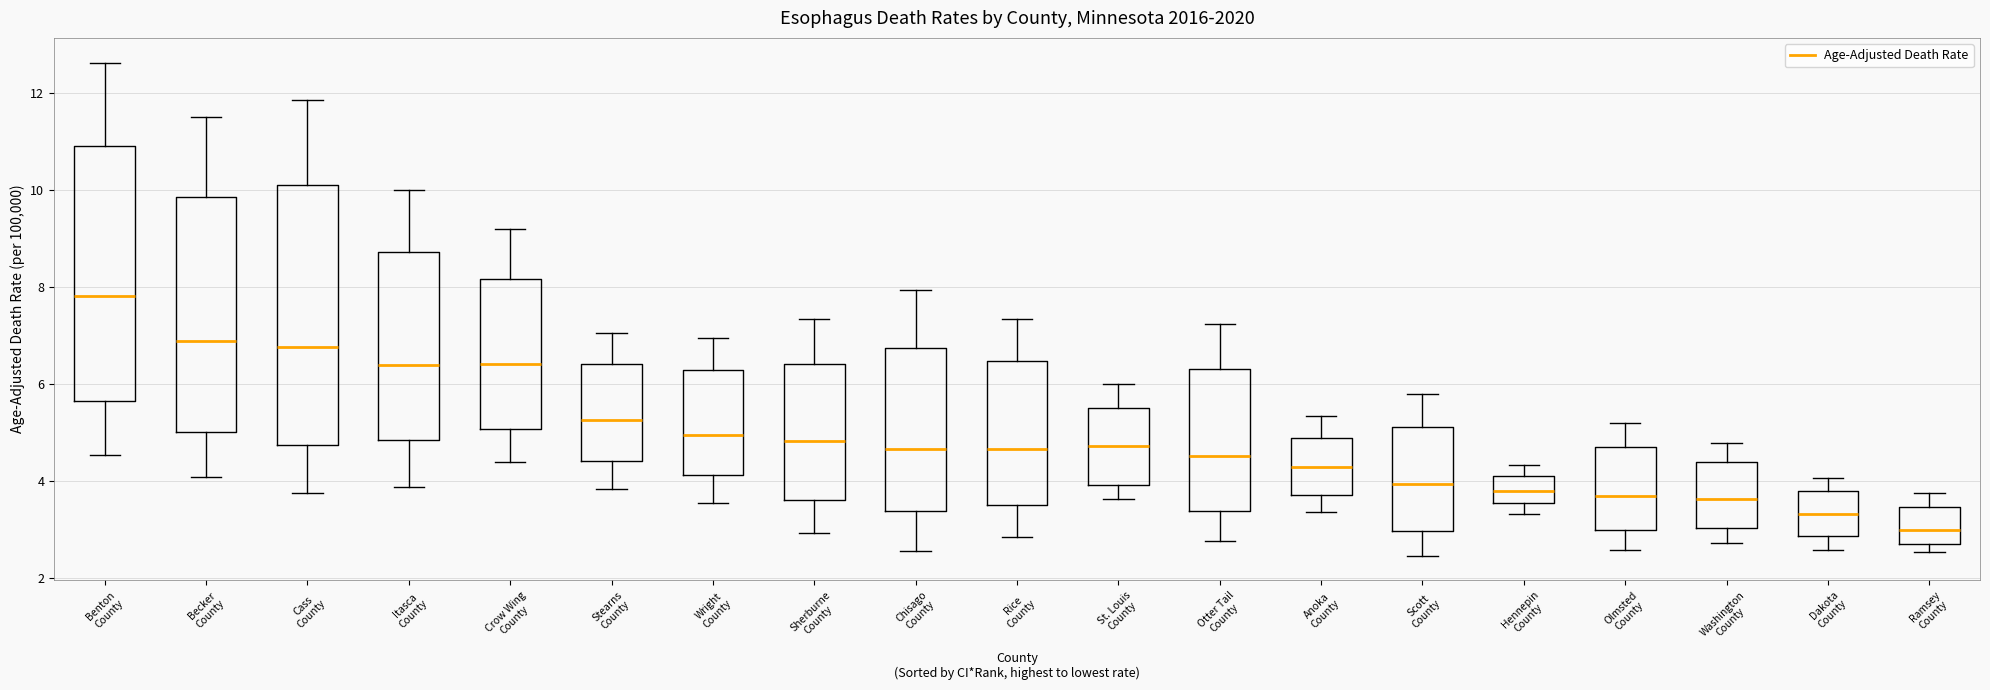

Reading left to right, transcribe this box plot: for each box, give where its median line is, the range the box spans, and where its two whiskers end, as read against the y-axis. The values are not printed on the chart, so give them approximately, as read against the axis.

Benton County: median 7.8, box 5.6 to 11.0, whiskers 4.6 to 12.6
Becker County: median 6.8, box 5.0 to 9.8, whiskers 4.0 to 11.6
Cass County: median 6.8, box 4.8 to 10.0, whiskers 3.8 to 11.8
Itasca County: median 6.4, box 4.8 to 8.8, whiskers 3.8 to 10.0
Crow Wing County: median 6.4, box 5.0 to 8.2, whiskers 4.4 to 9.2
Stearns County: median 5.2, box 4.4 to 6.4, whiskers 3.8 to 7.0
Wright County: median 5.0, box 4.2 to 6.2, whiskers 3.6 to 7.0
Sherburne County: median 4.8, box 3.6 to 6.4, whiskers 3.0 to 7.4
Chisago County: median 4.6, box 3.4 to 6.8, whiskers 2.6 to 8.0
Rice County: median 4.6, box 3.4 to 6.4, whiskers 2.8 to 7.4
St. Louis County: median 4.8, box 4.0 to 5.6, whiskers 3.6 to 6.0
Otter Tail County: median 4.4, box 3.4 to 6.4, whiskers 2.8 to 7.2
Anoka County: median 4.2, box 3.6 to 4.8, whiskers 3.4 to 5.4
Scott County: median 4.0, box 3.0 to 5.2, whiskers 2.4 to 5.8
Hennepin County: median 3.8, box 3.6 to 4.2, whiskers 3.4 to 4.4
Olmsted County: median 3.6, box 3.0 to 4.6, whiskers 2.6 to 5.2
Washington County: median 3.6, box 3.0 to 4.4, whiskers 2.8 to 4.8
Dakota County: median 3.4, box 2.8 to 3.8, whiskers 2.6 to 4.0
Ramsey County: median 3.0, box 2.6 to 3.4, whiskers 2.6 (just below the box's lower edge) to 3.8